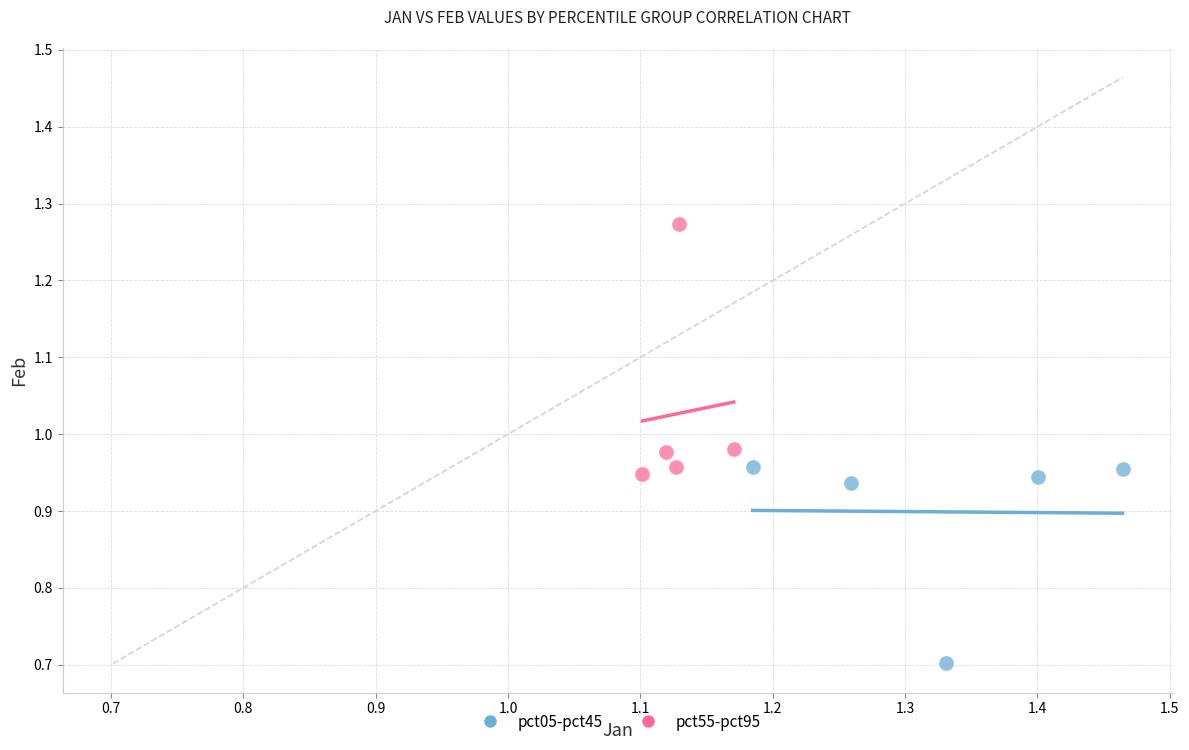

Which series contains the highest Y value?

pct55-pct95